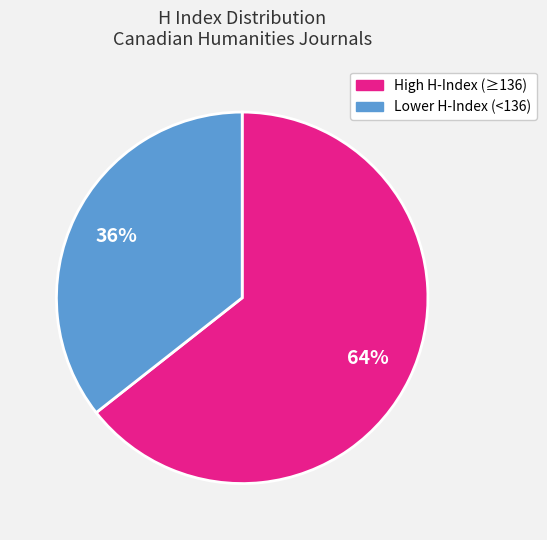

To the nearest percent, what is the average slice percentage?

50%